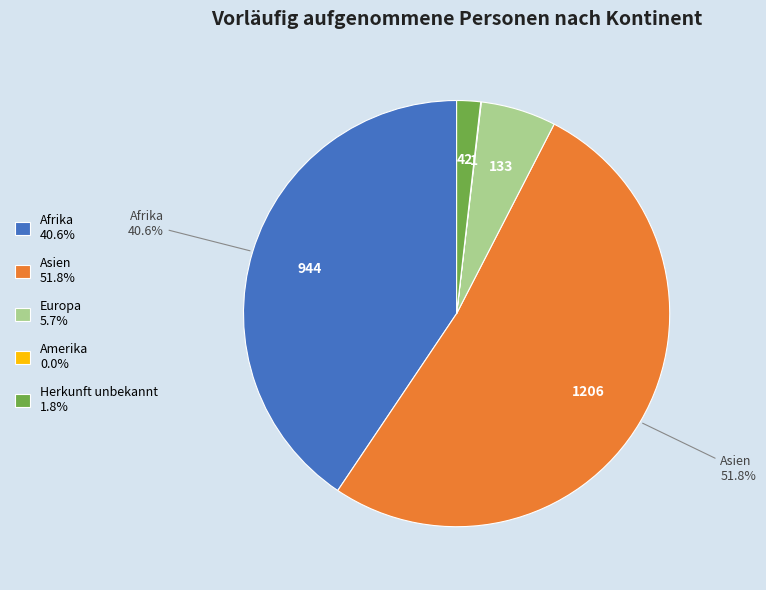

Is Asien 51.8% the majority of the pie?

Yes